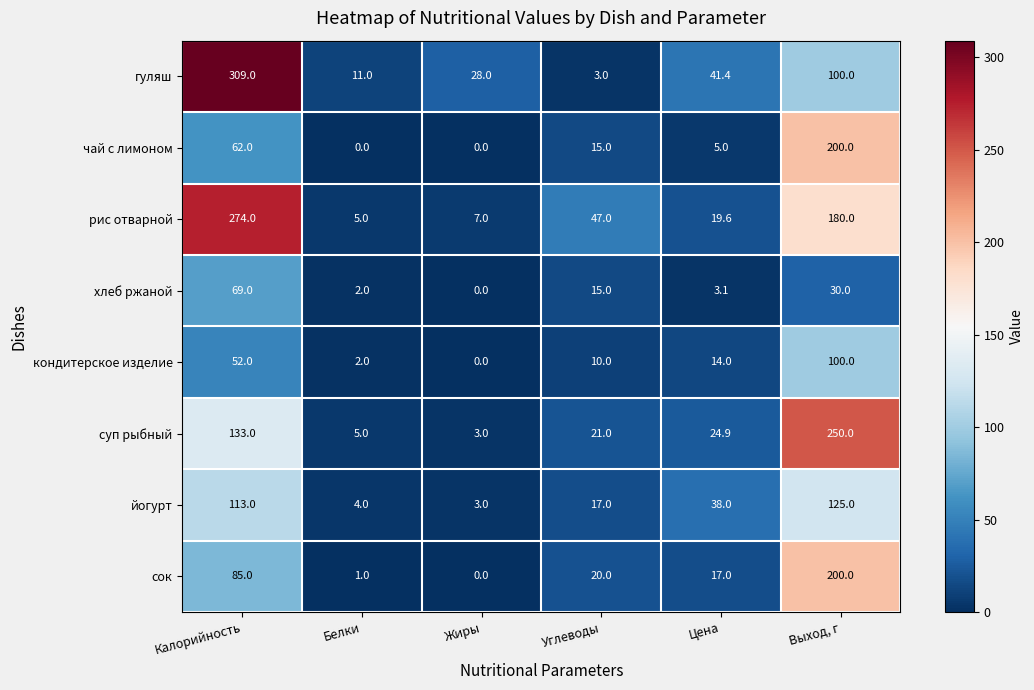

List the labels in order of хлеб ржаной value, smallest first.

Жиры, Белки, Цена, Углеводы, Выход, г, Калорийность